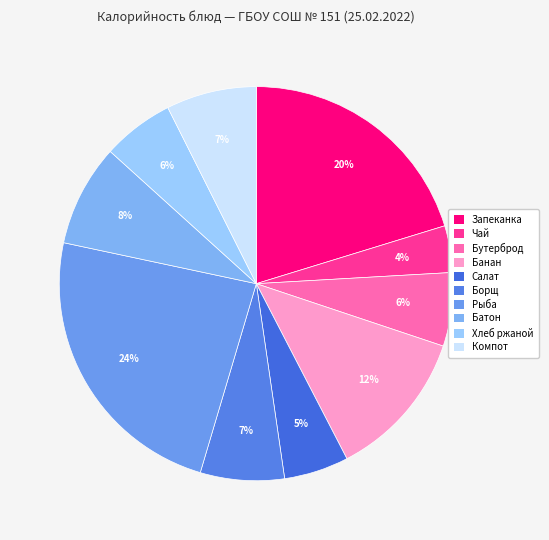

Count the number of slices in the pie.

10